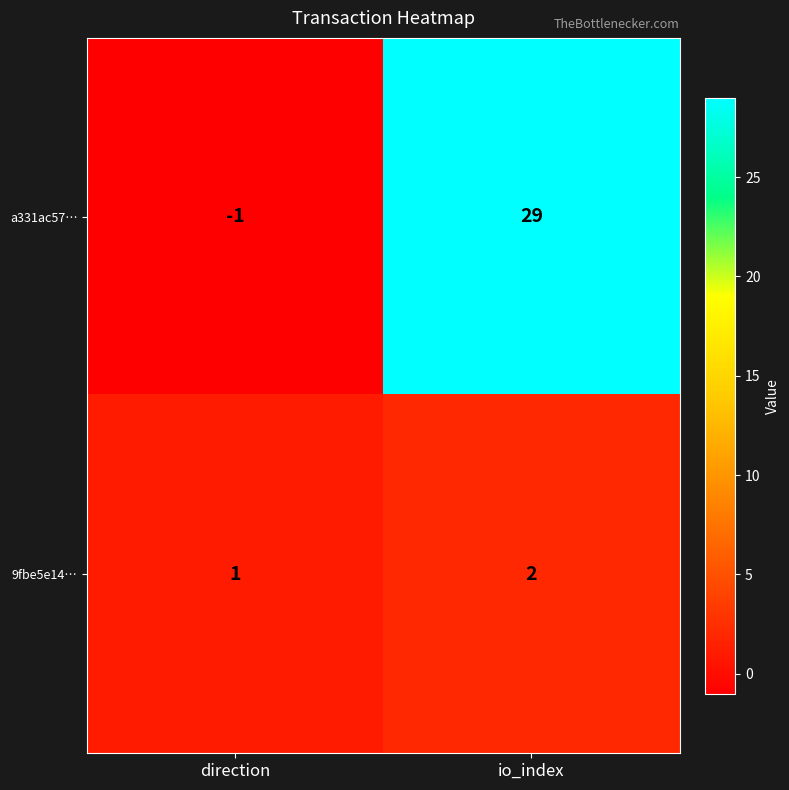

At which category is the sum across all series the highest?

io_index